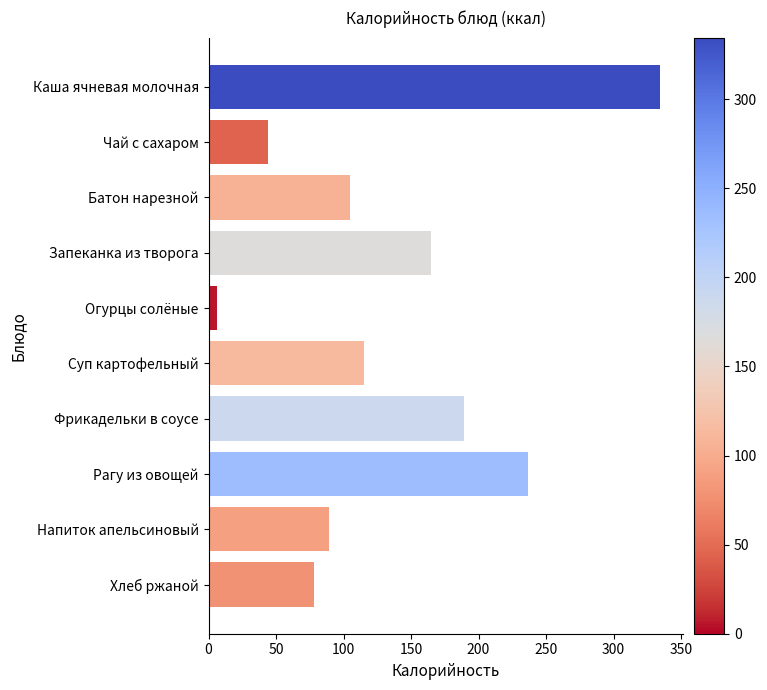

Rank the categories by value from lowest to highest.

Огурцы солёные, Чай с сахаром, Хлеб ржаной, Напиток апельсиновый, Батон нарезной, Суп картофельный, Запеканка из творога, Фрикадельки в соусе, Рагу из овощей, Каша ячневая молочная